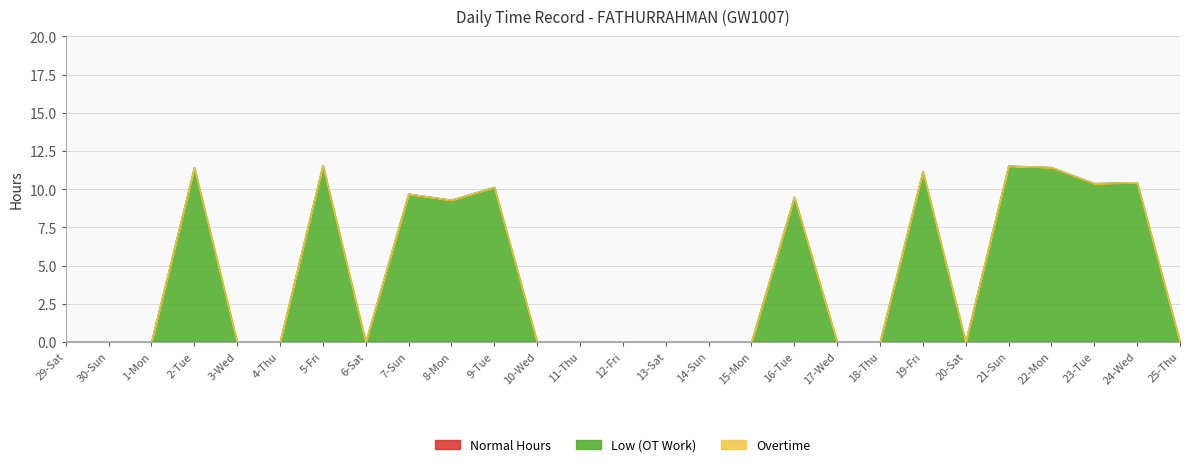

True or false: Overtime and Normal Hours cross at least once.

False